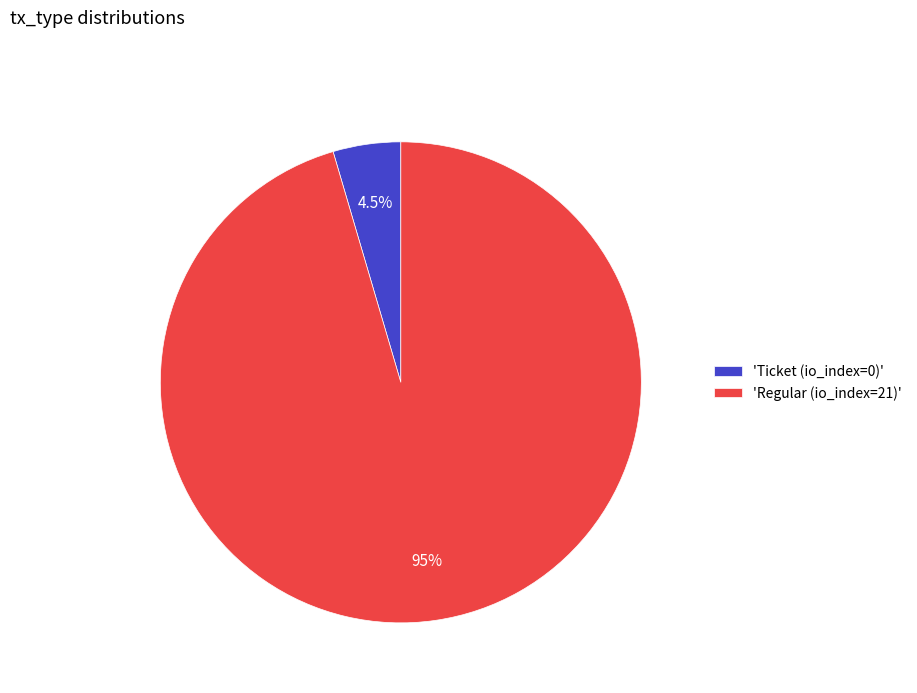

What portion of the pie excludes 'Regular (io_index=21)'?

4.5%